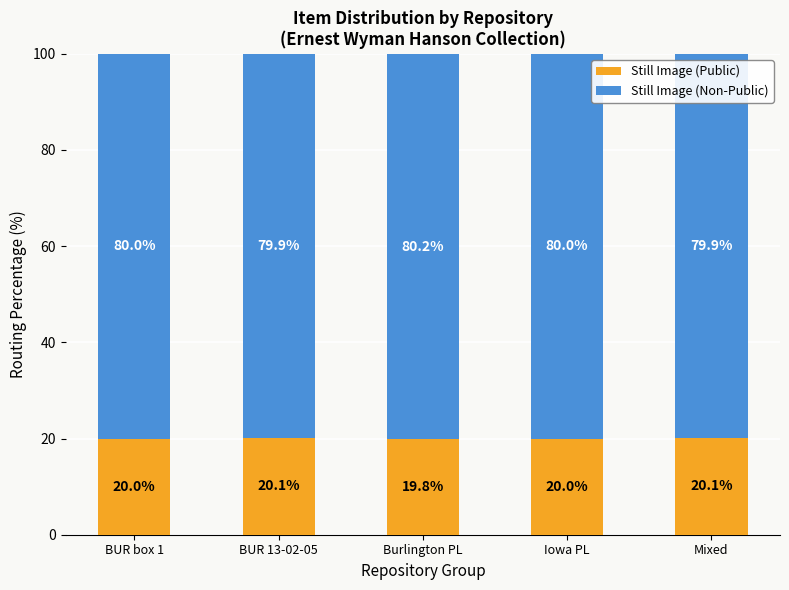

What is the average value of the Still Image (Public) series?

20.0